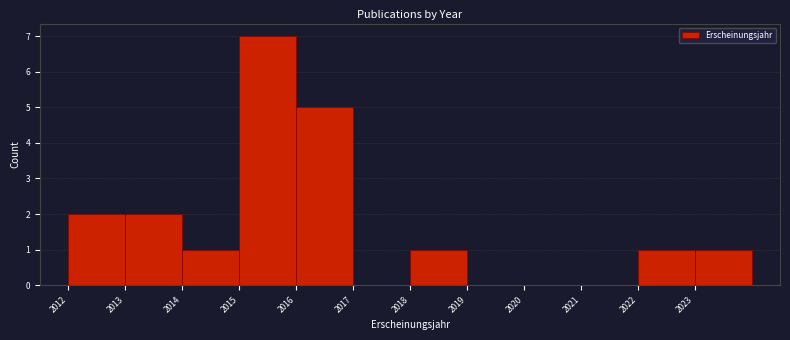

Over which range of the x-axis is the bar tallest?

2015 to 2016